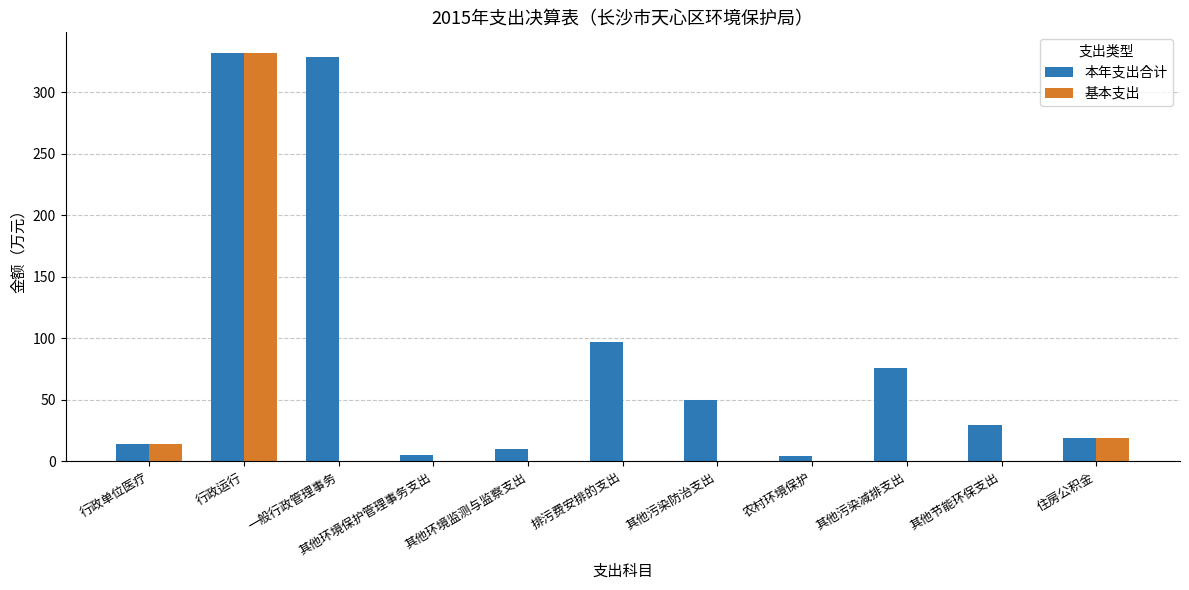

What is the average value of the 基本支出 series?

33.2